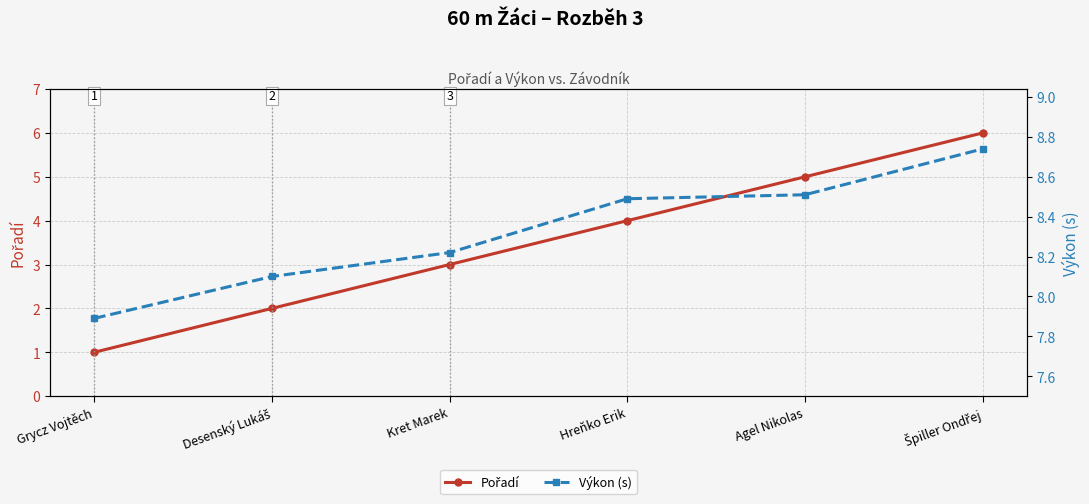

Rank the categories by Výkon (s) value from lowest to highest.

Grycz Vojtěch, Desenský Lukáš, Kret Marek, Hreňko Erik, Agel Nikolas, Špiller Ondřej